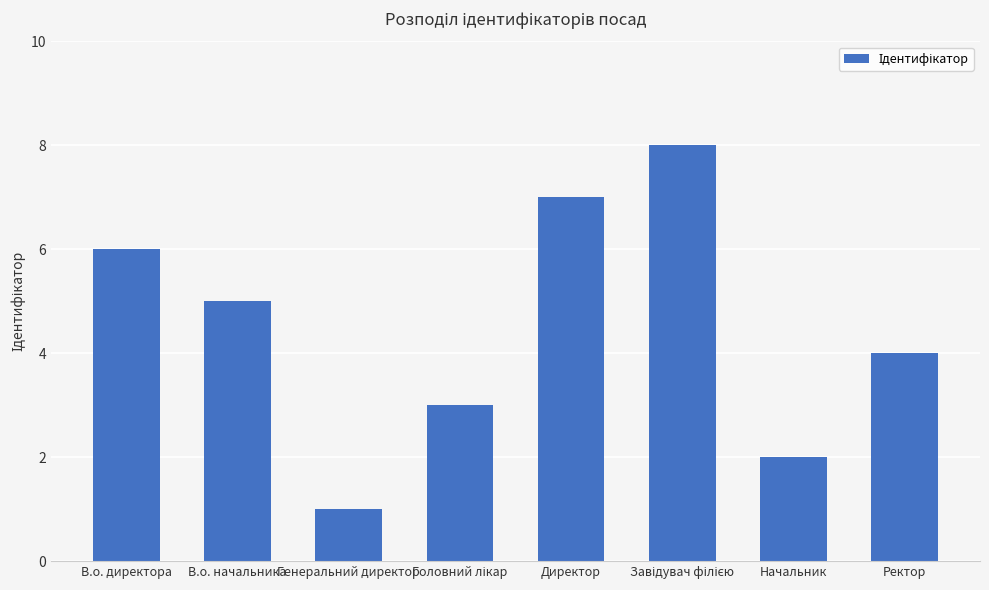

What is the maximum value shown in the chart?

8